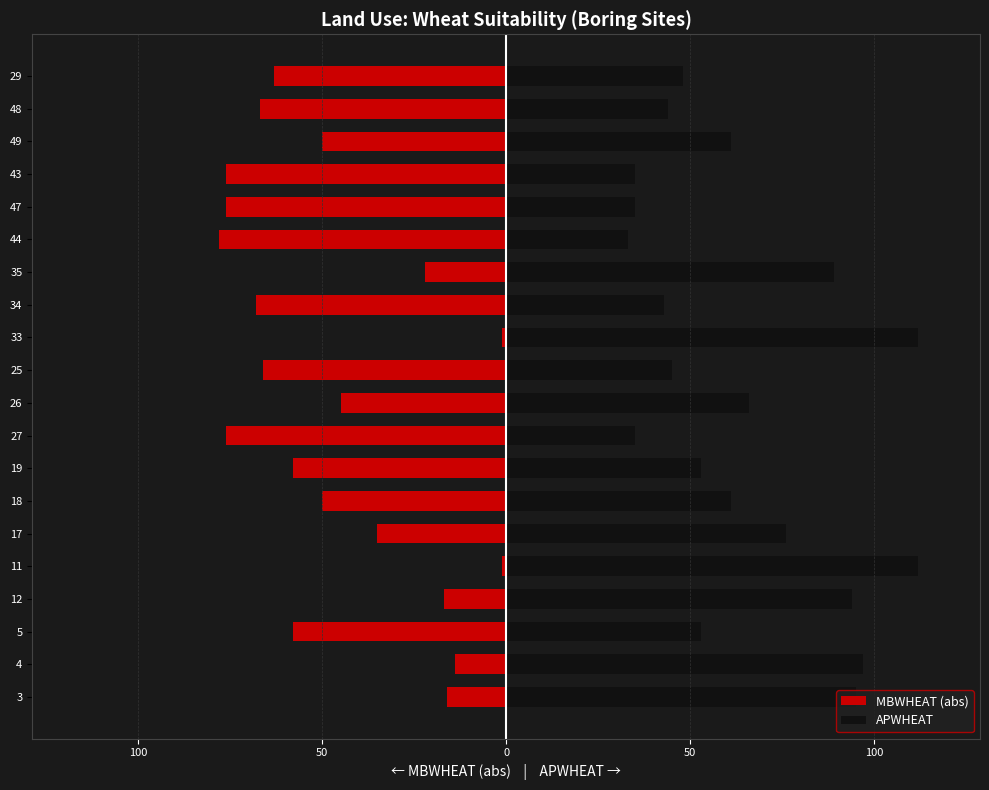

How many values in the MBWHEAT (abs) series are below -50?

10